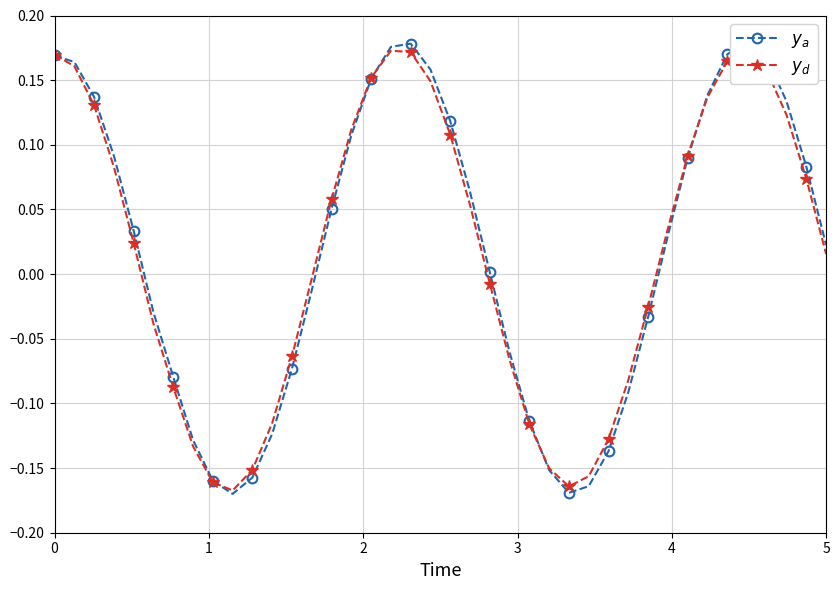

What are all the series names shown in the legend?

$y_a$, $y_d$